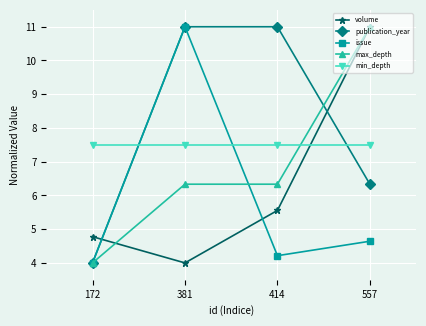

How many data points does each series have?

4